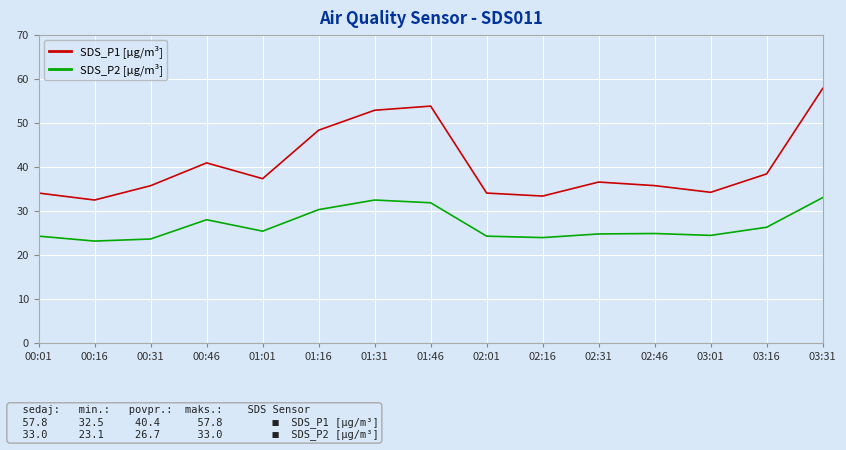

What is the total value across all series at 00:31?

59.3